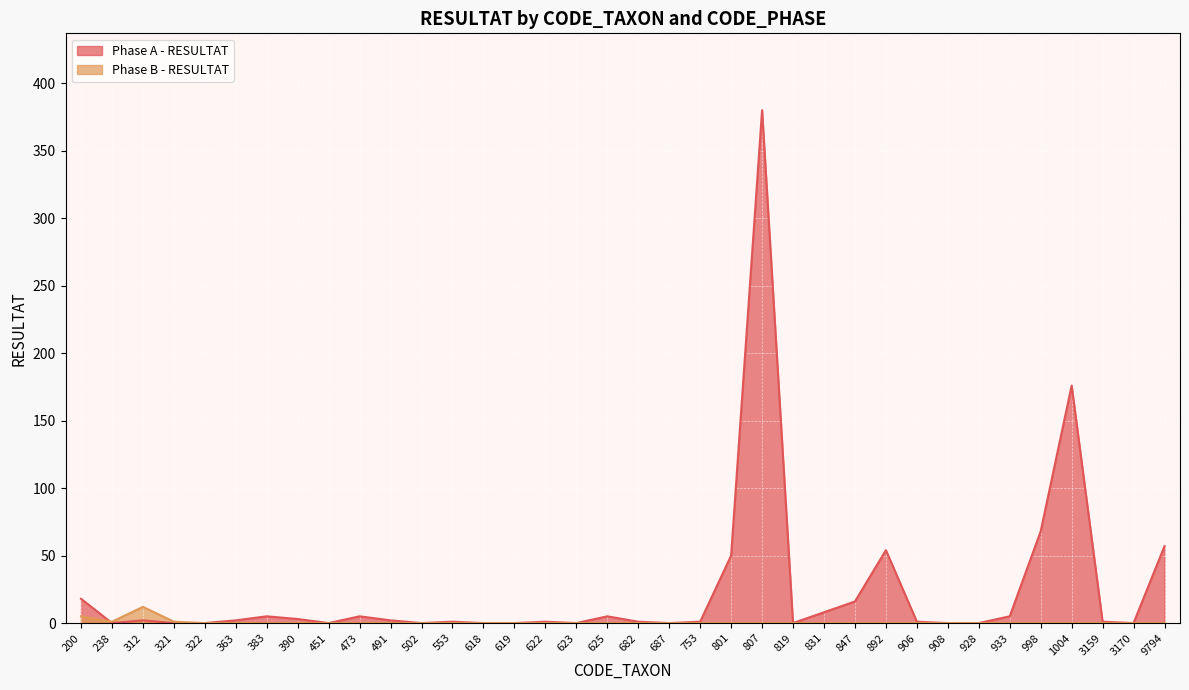

How many positive values does the Phase B - RESULTAT series have?

4